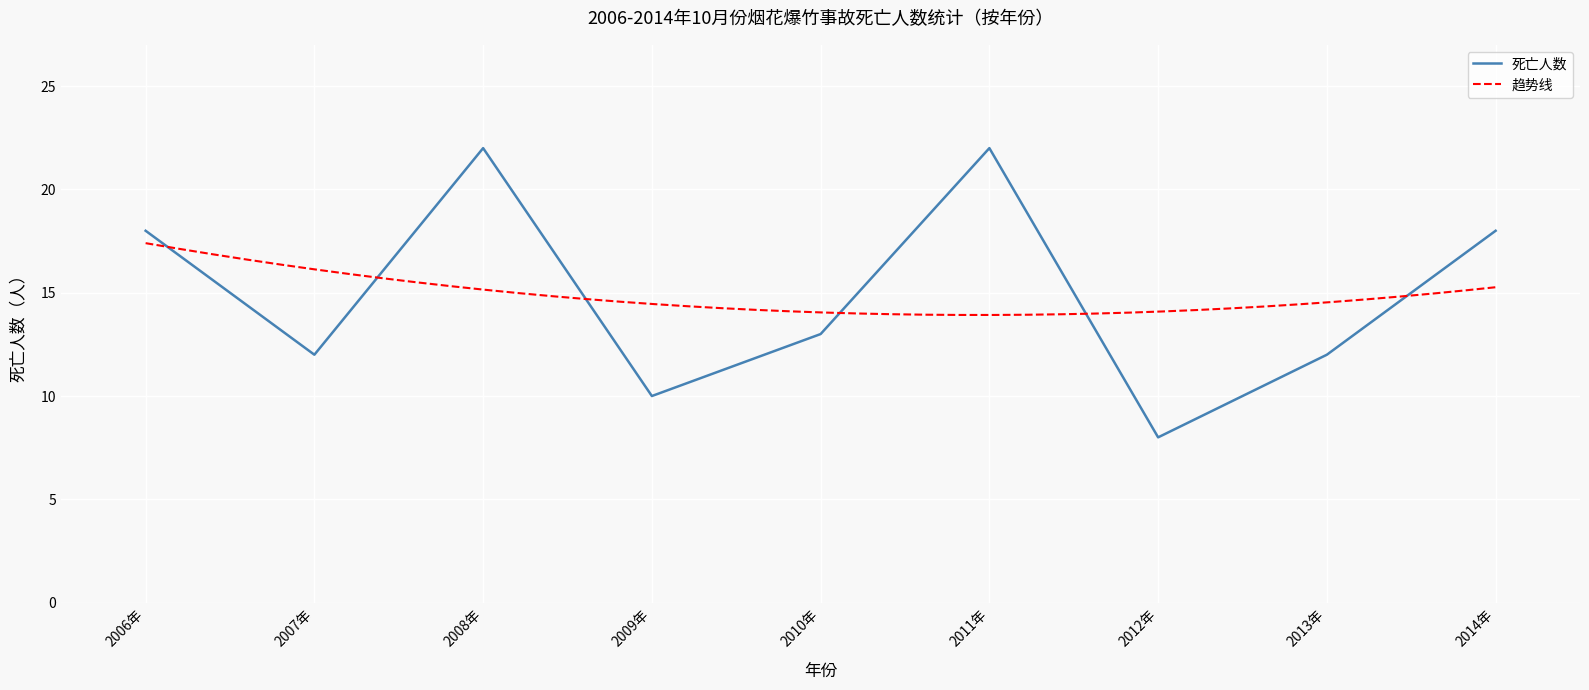

What is the minimum value for 死亡人数?

8